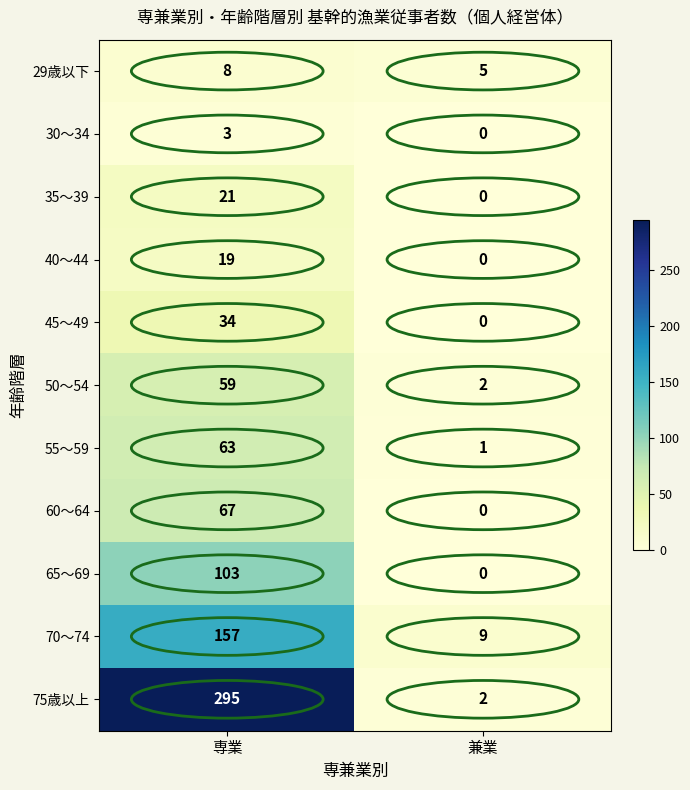

True or false: 65～69 has a value of 0 at 兼業.

True